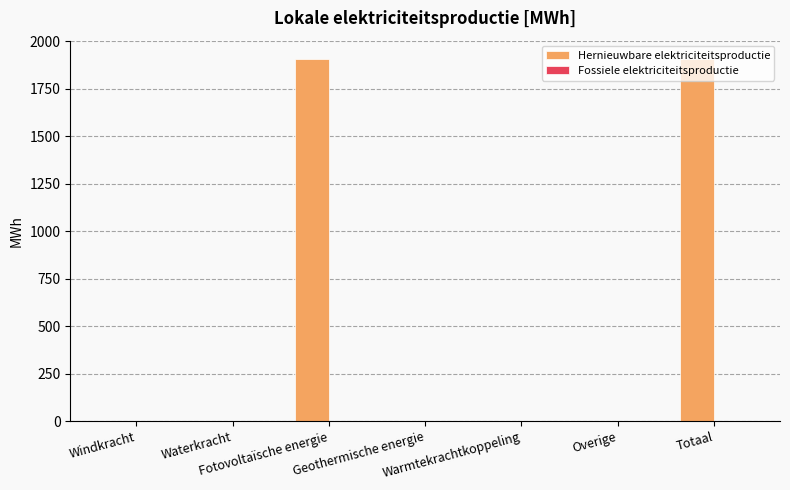

What is the sum of all values?

3816.9